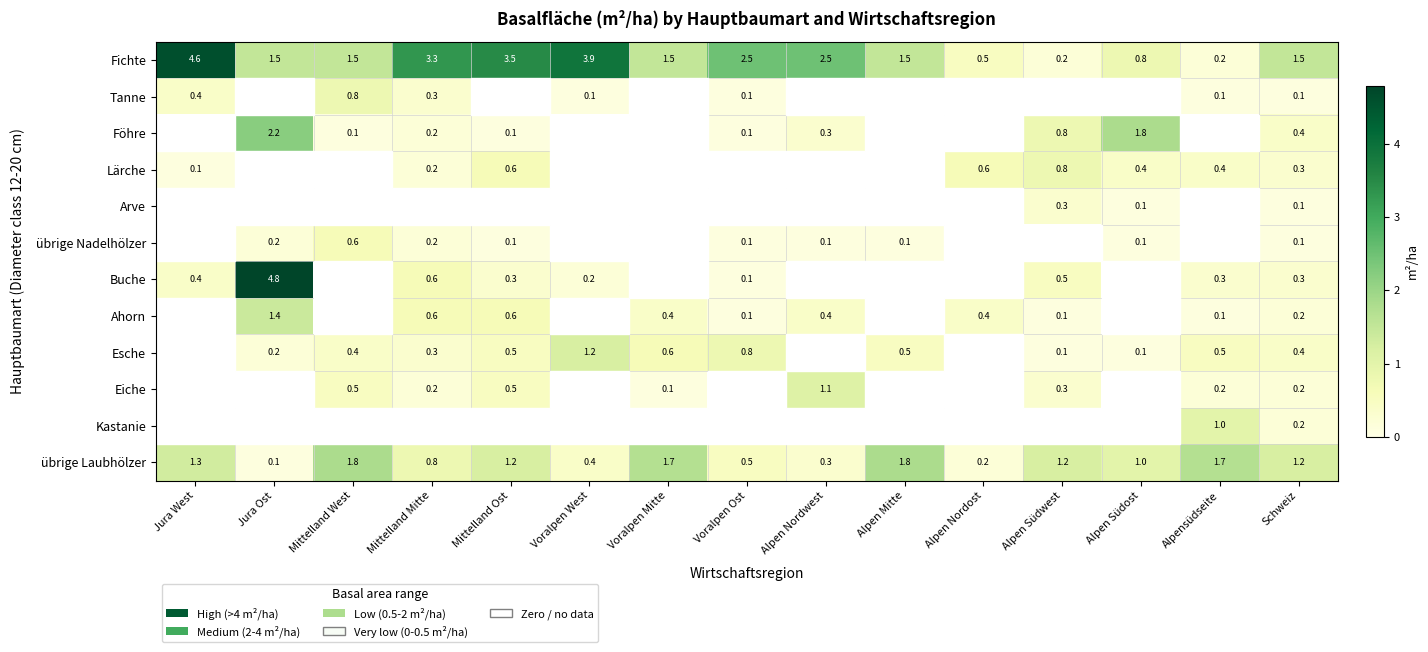

The value of Buche at Mittelland Mitte is 0.6. True or false?

True